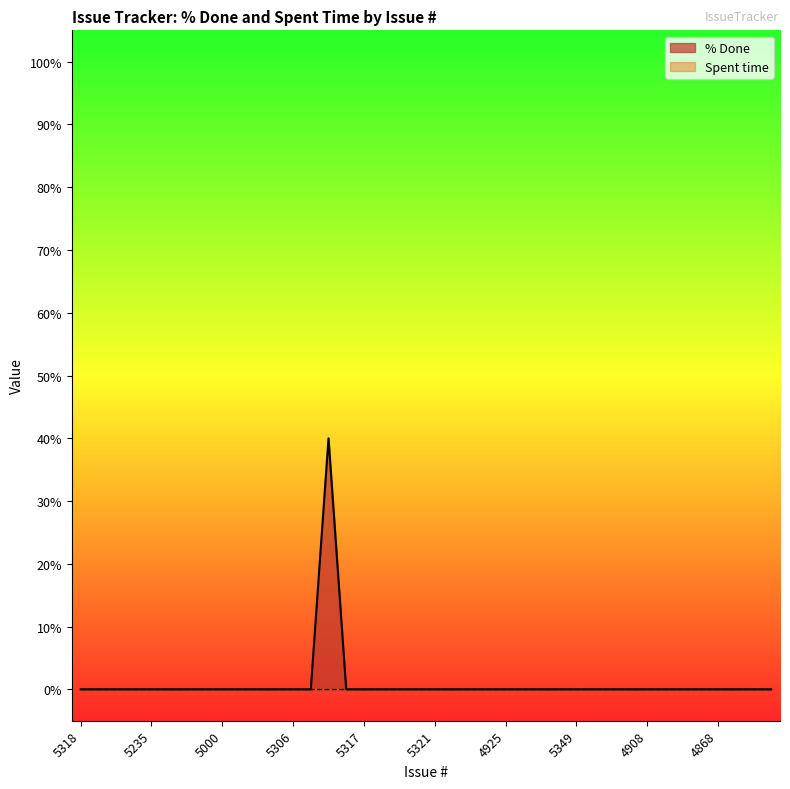

What is the greatest value displayed?

40